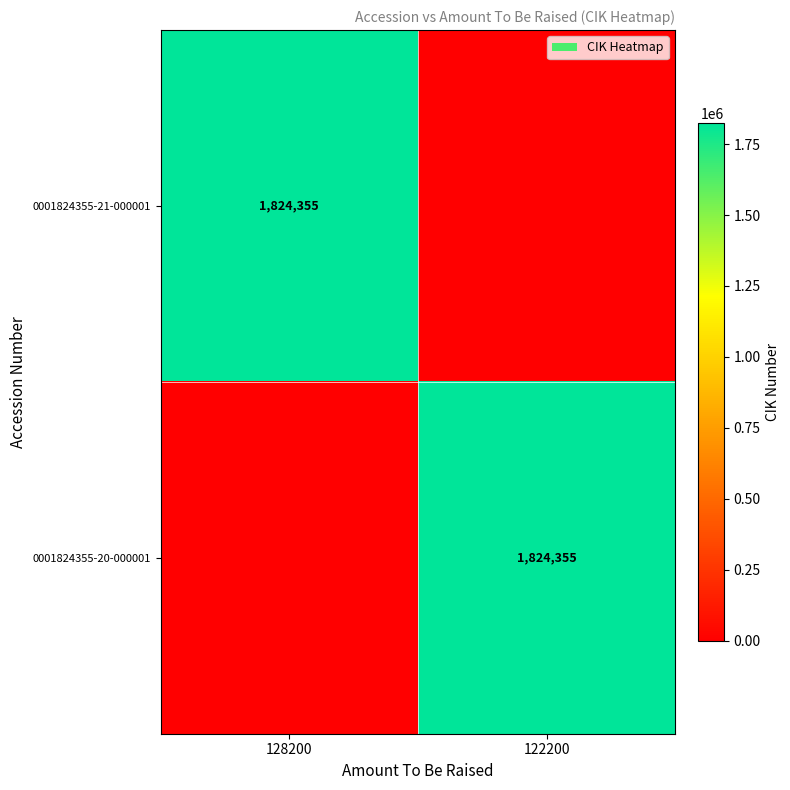

At how many categories does at least one series exceed 125648?

2